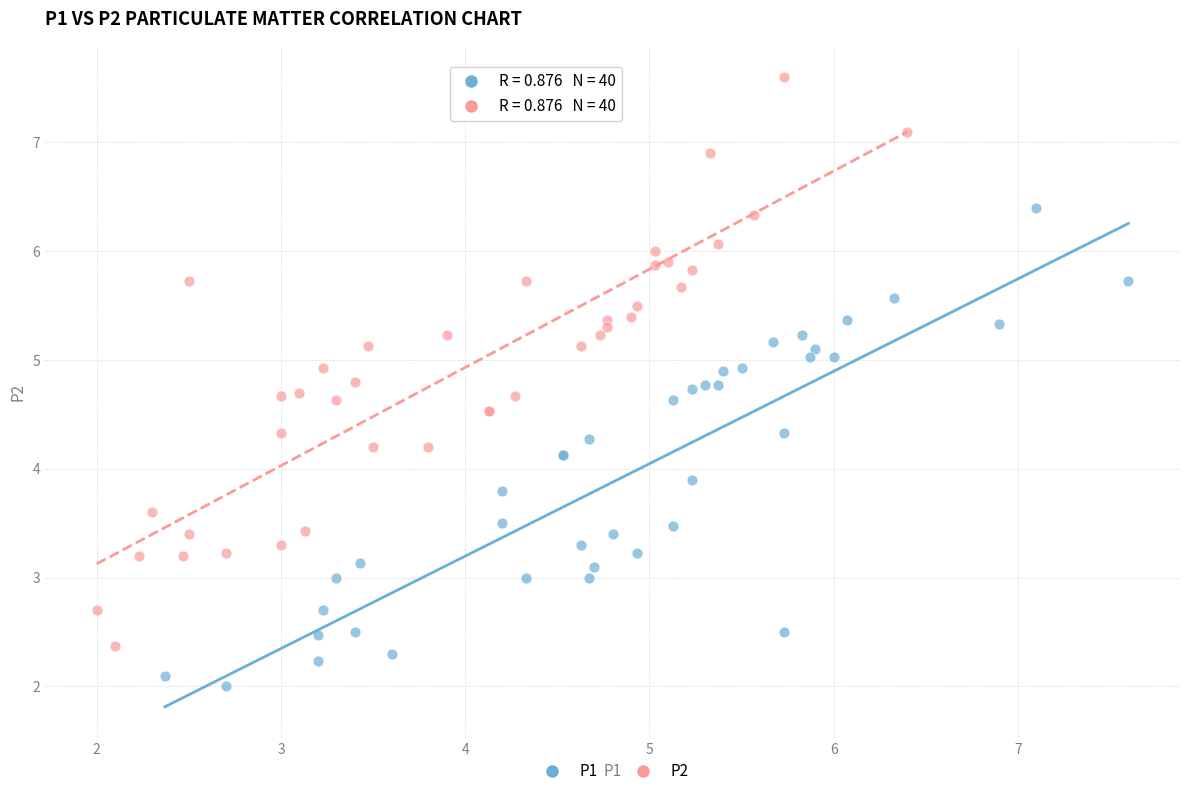

Which series has the largest Y range (max minus min)?

P2